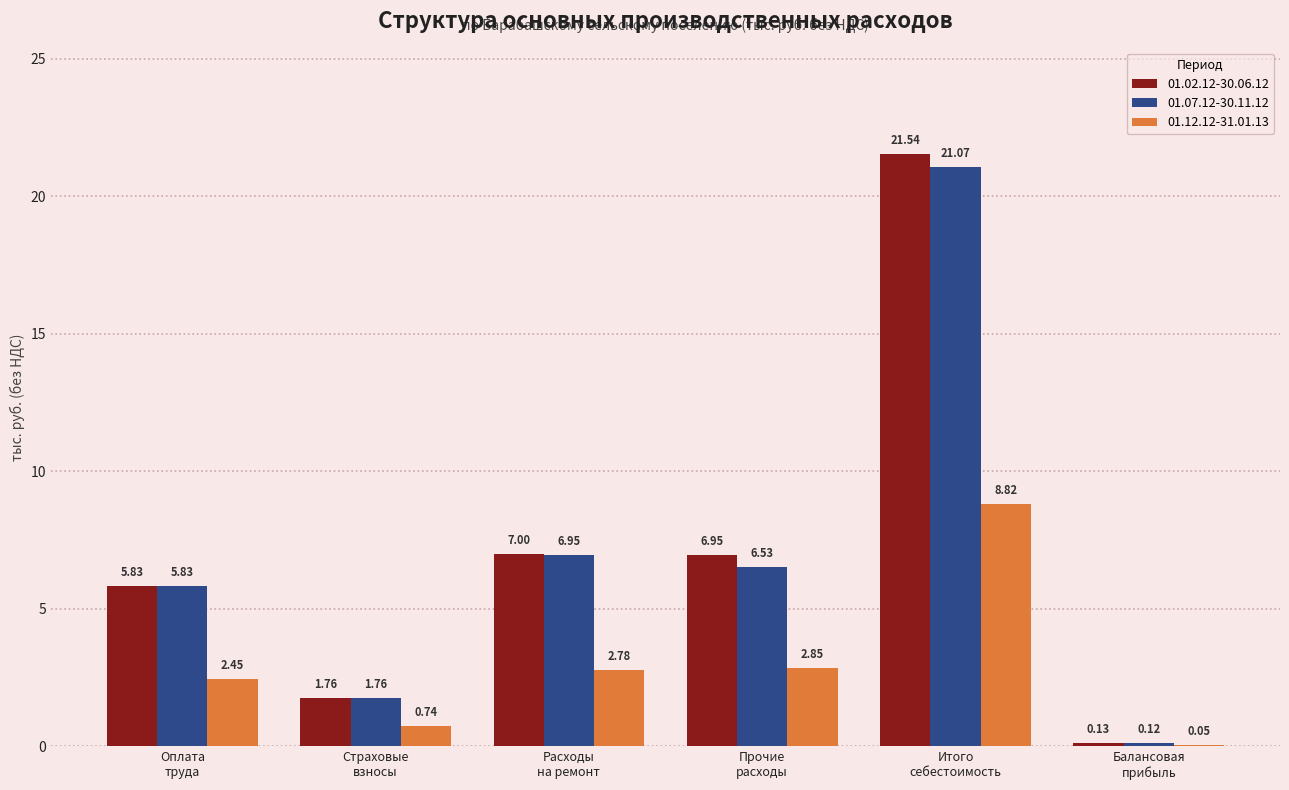

What is the sum of all 01.02.12-30.06.12 values?

43.2